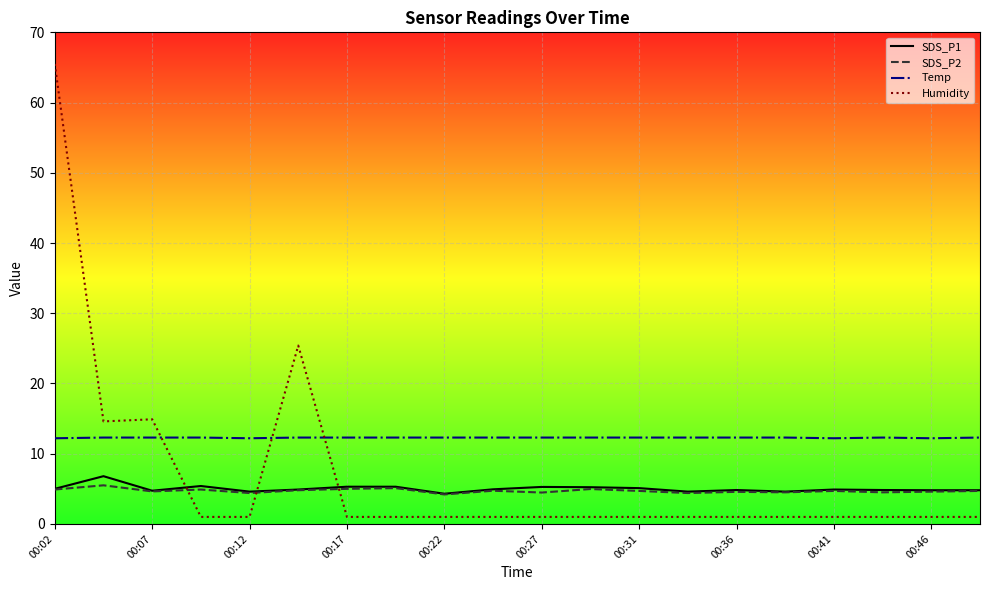

Which series has the largest total across all categories?

Temp